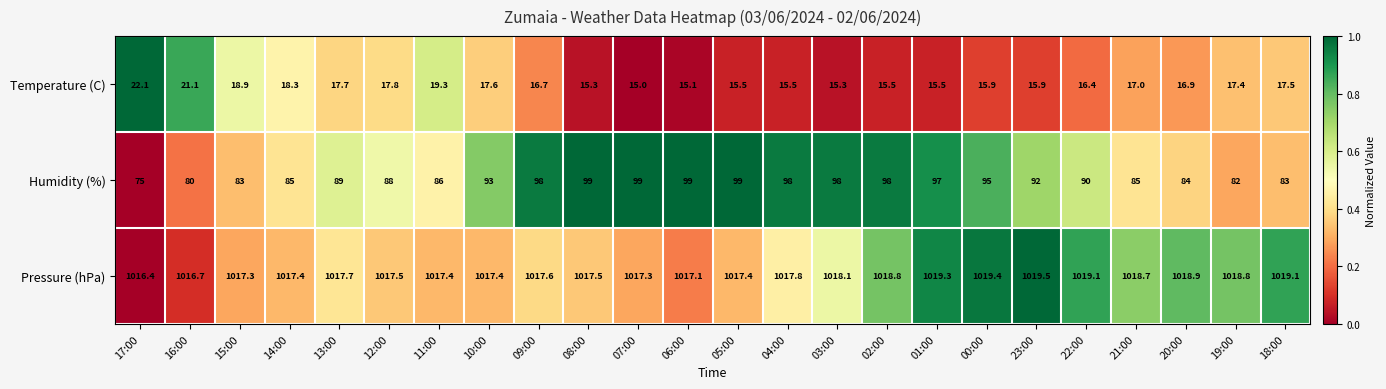

The Humidity (%) series shows 98.0 at 03:00. True or false?

True